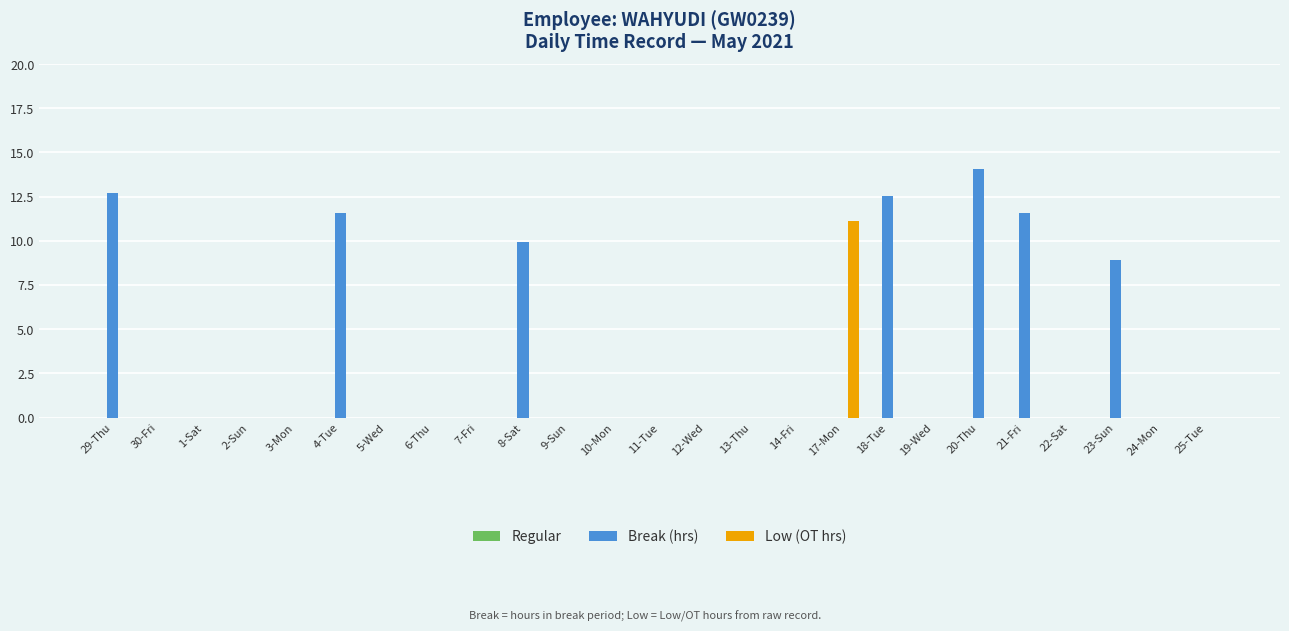

Count the number of categories in the chart.

25